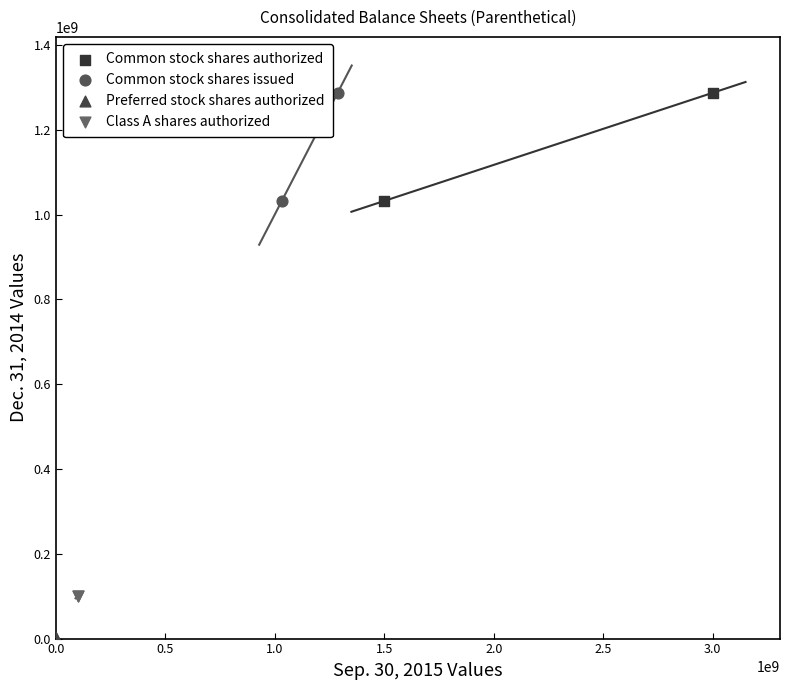

Which series contains the lowest Y value?

Preferred stock shares authorized